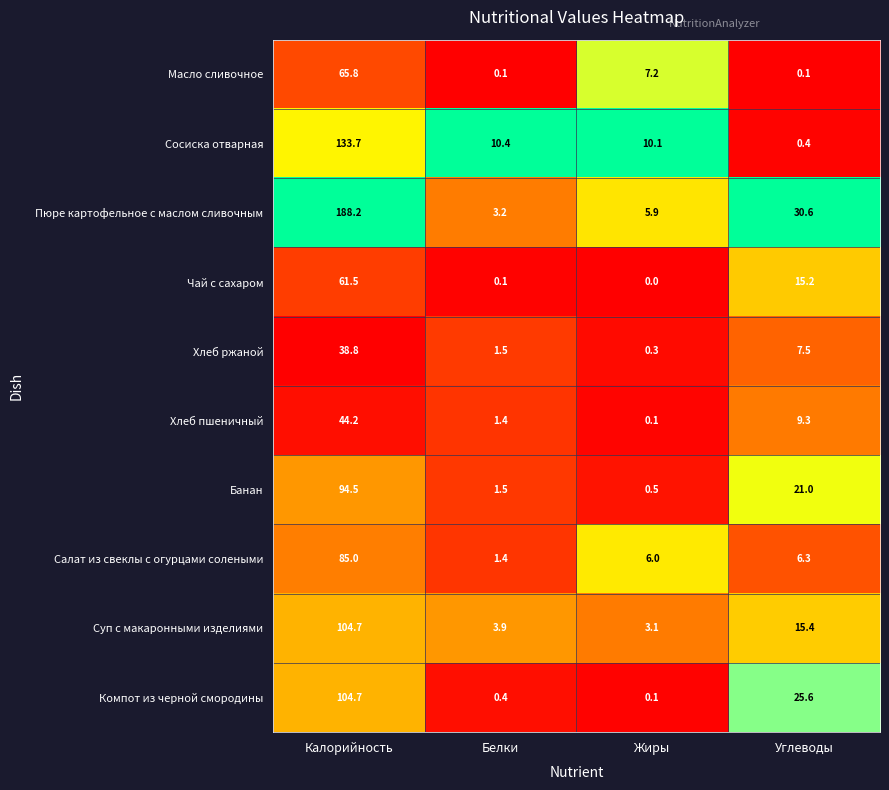

Which label corresponds to the smallest value in the chart?

Жиры